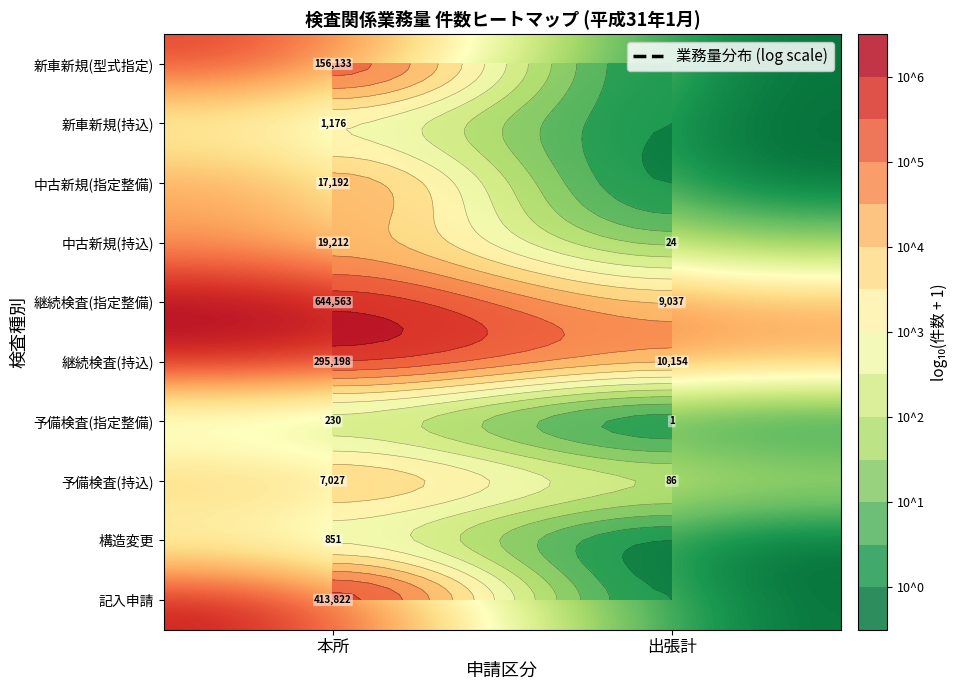

What value does the 記入申請 series have at 本所?

5.6